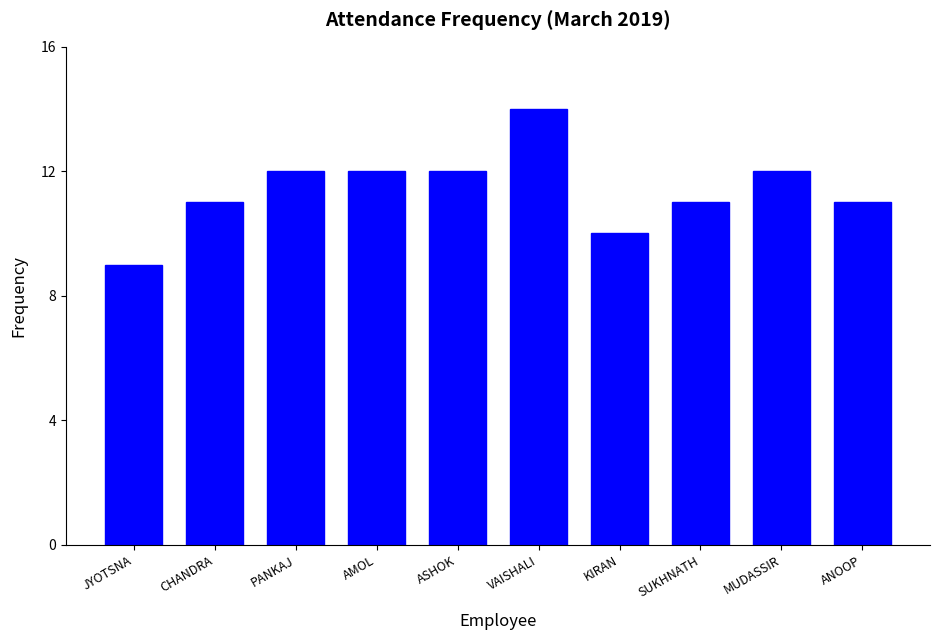

The chart shows a value of 11 at ANOOP. True or false?

True